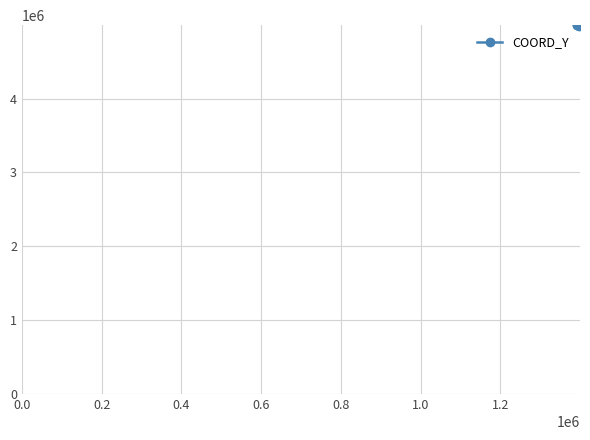

Does the chart display data point markers on the line(s)?

Yes